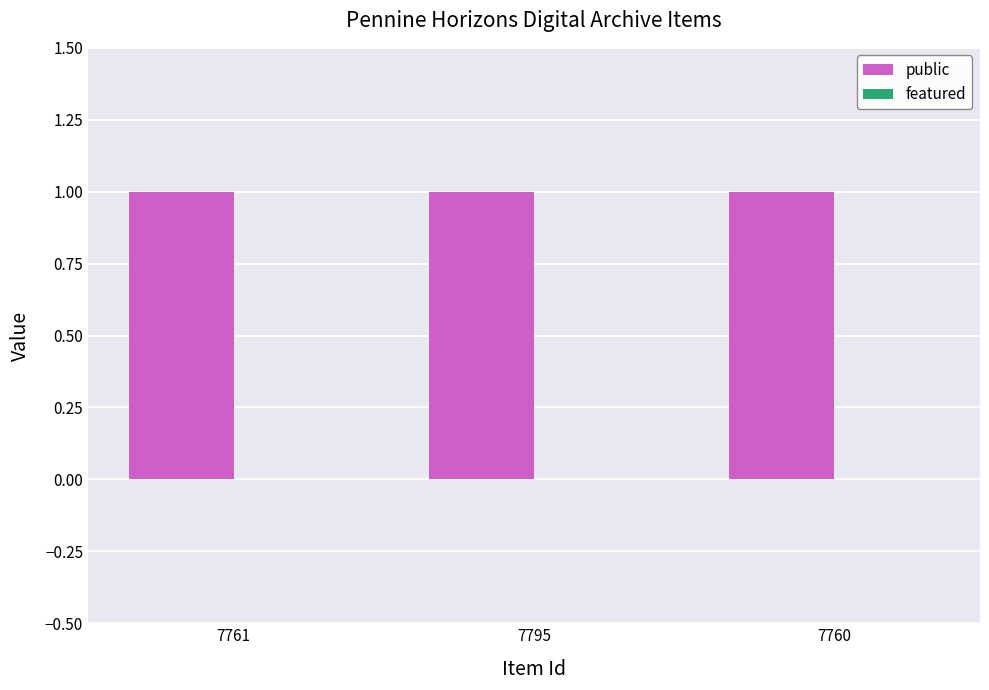

Rank the categories by featured value from highest to lowest.

7761, 7795, 7760